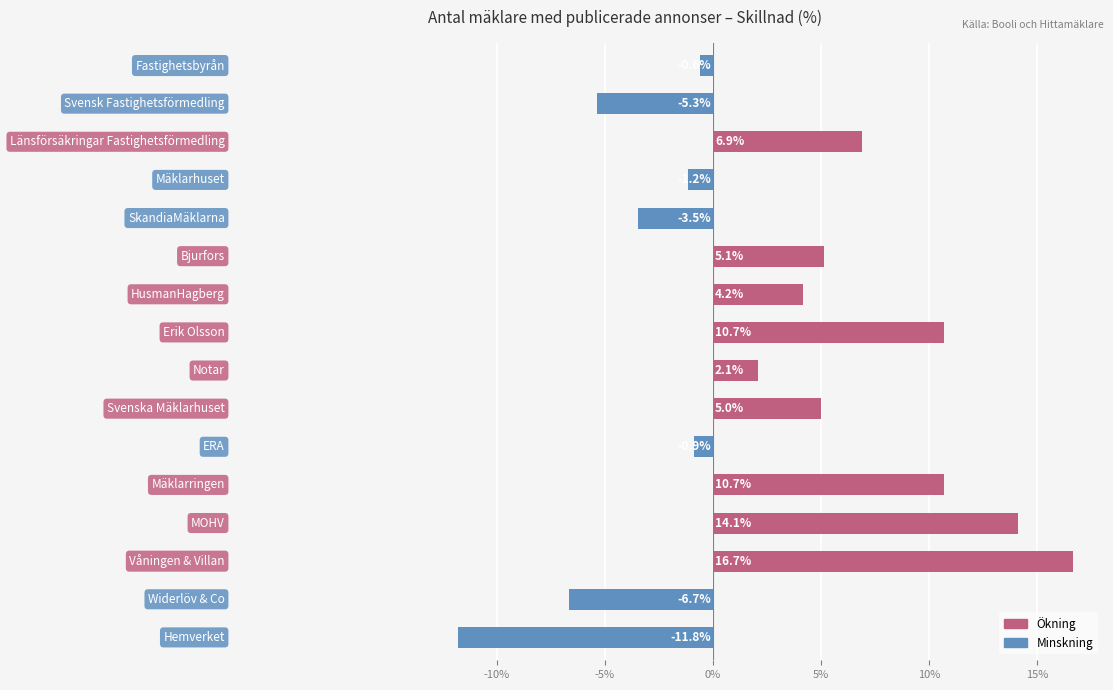

Reading top to bottom, transcribe all the data shown in this chart.

-0.6	-5.3	6.9	-1.2	-3.5	5.1	4.2	10.7	2.1	5.0	-0.9	10.7	14.1	16.7	-6.7	-11.8